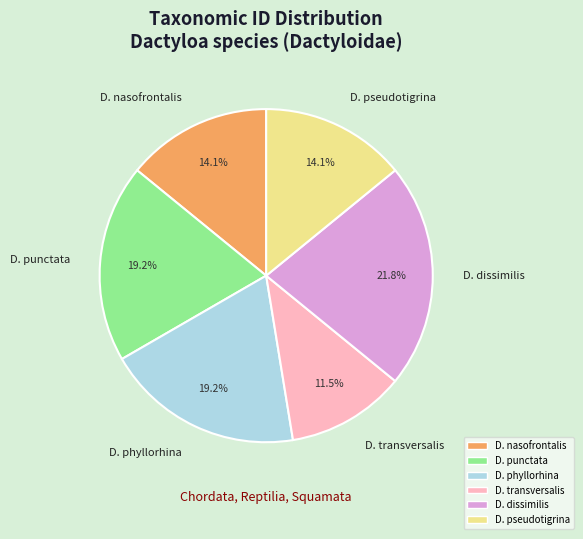

Between D. transversalis and D. pseudotigrina, which is larger?

D. pseudotigrina